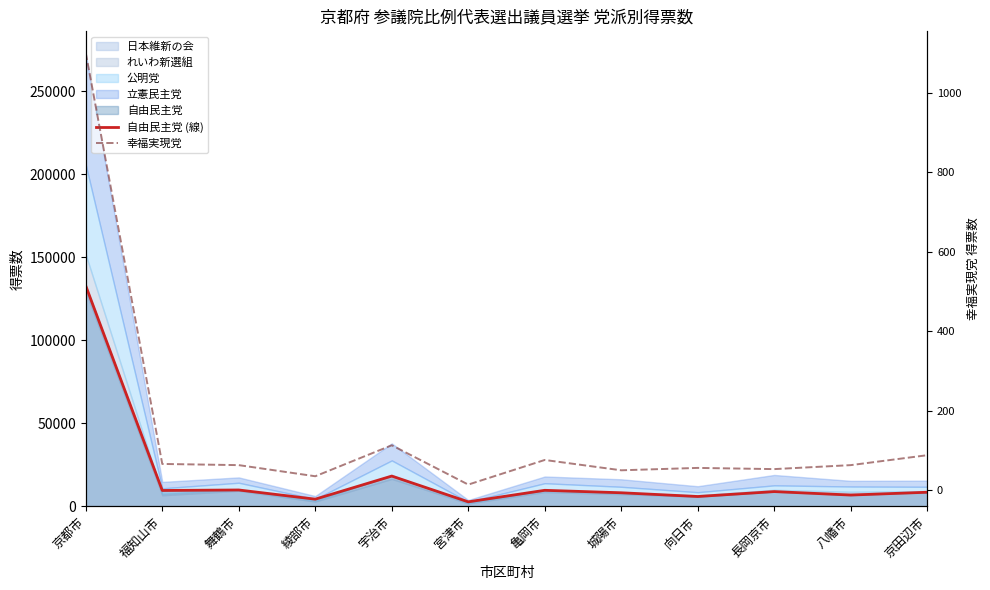

What is the average value of the 幸福実現党 series?

148